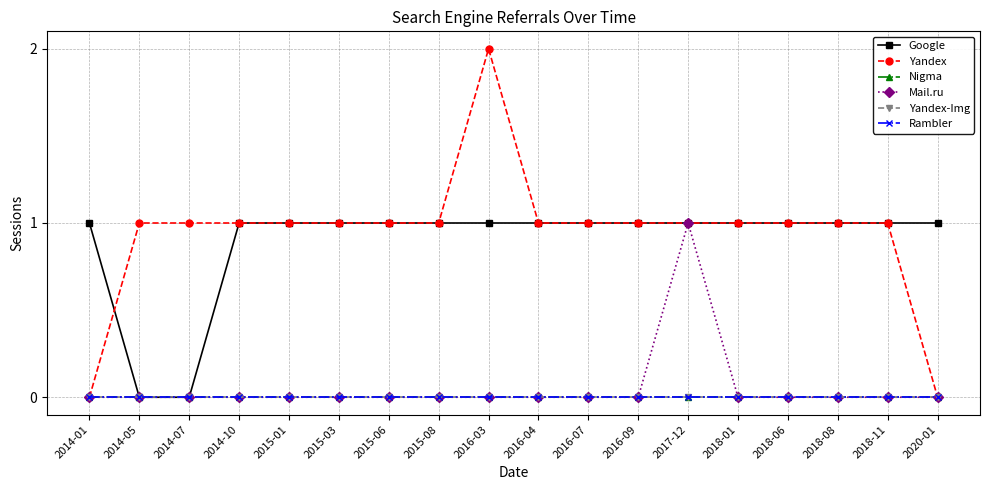

Is this an area chart (filled region under the line)?

No